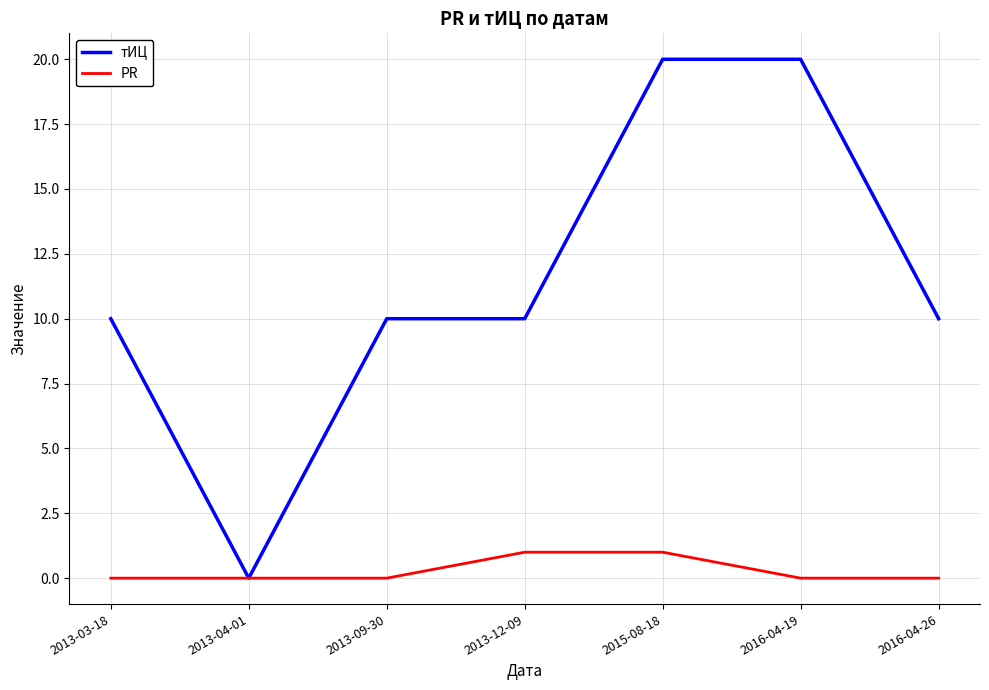

Is this an area chart (filled region under the line)?

No